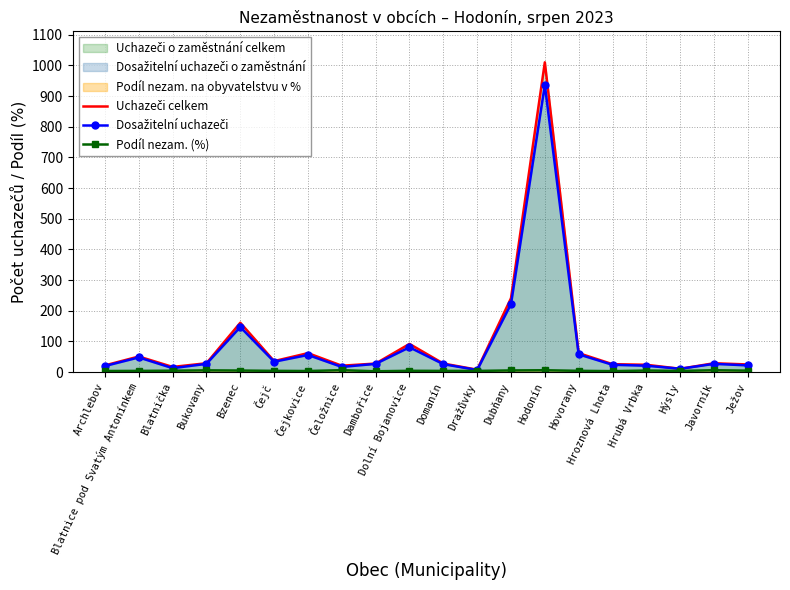

How many series are shown in this chart?

3